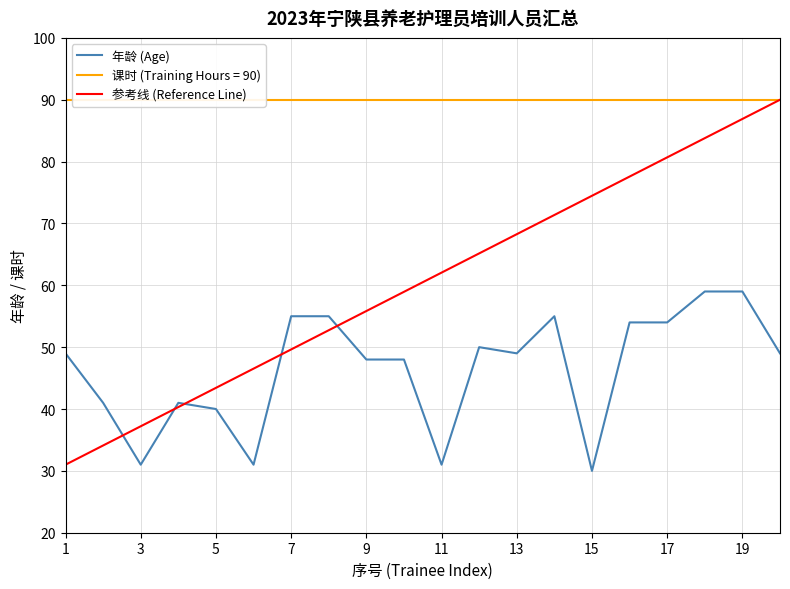

What is the minimum value shown in the chart?

30.0